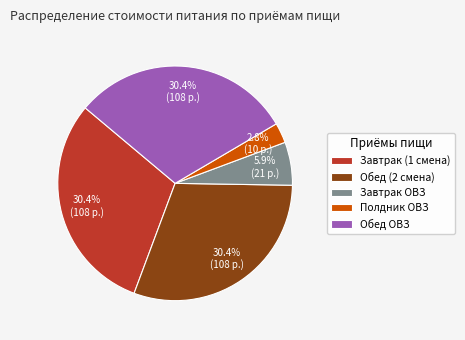

Count the number of slices in the pie.

5